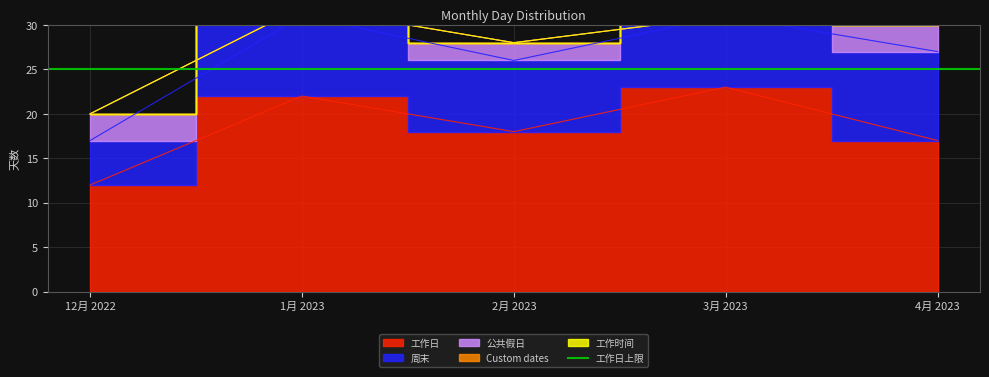

Count the number of data series in this chart.

5